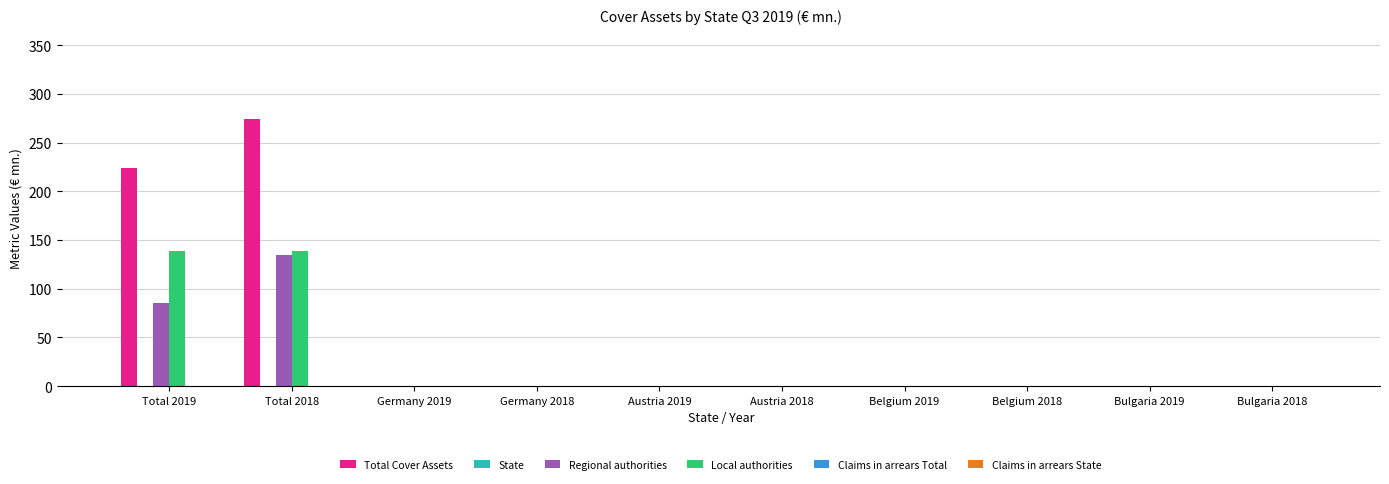

Which series changed the most between Total 2019 and Belgium 2018?

Total Cover Assets